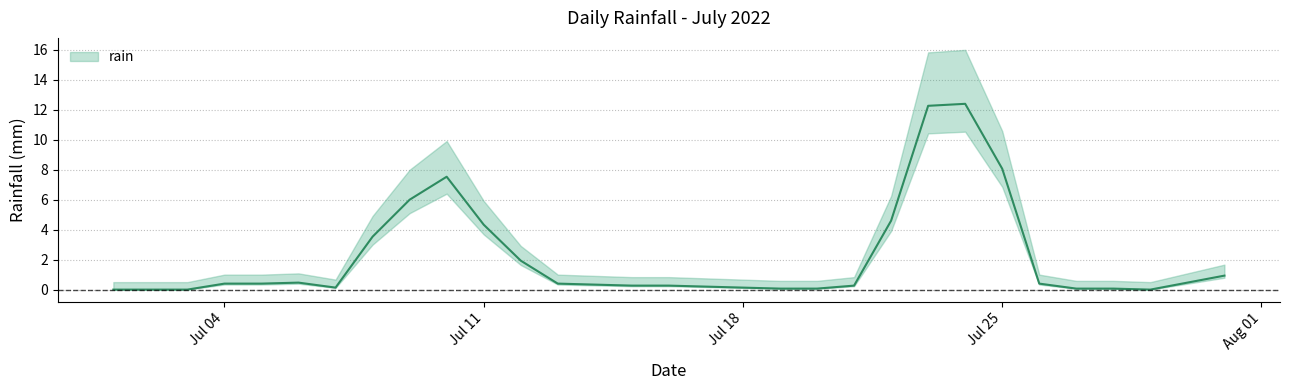

Is it true that the value at 2022-07-20 is 7.6?

False